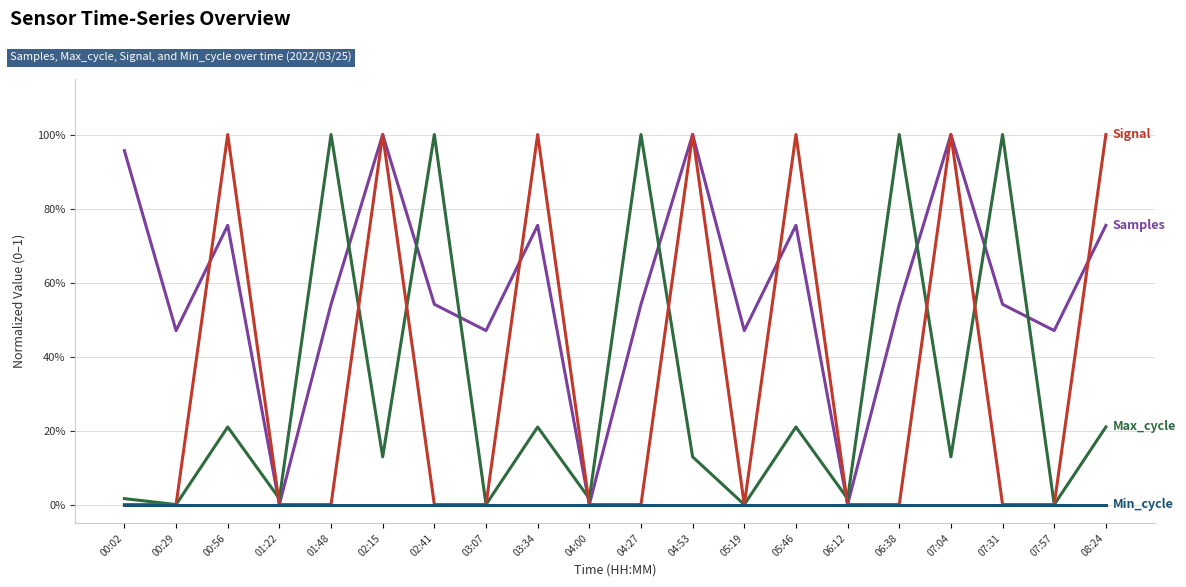

Does the chart display data point markers on the line(s)?

No